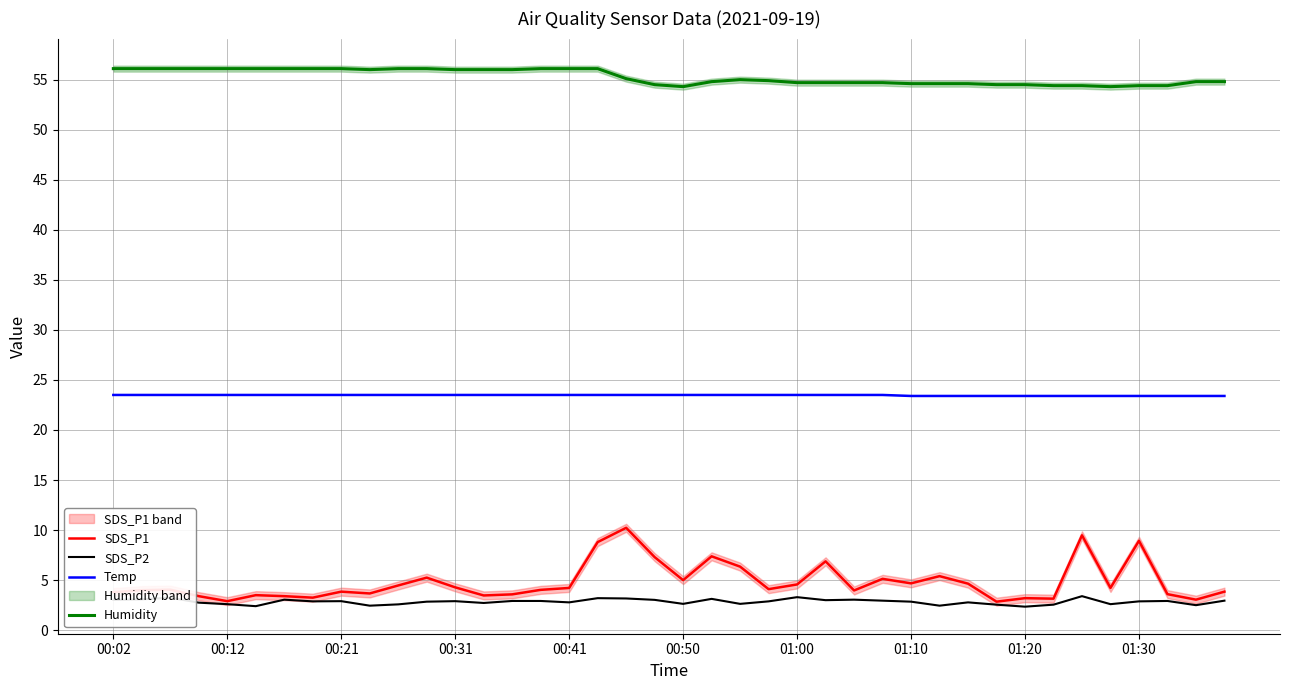

The value of Humidity at 01:30 is 38.8. True or false?

False